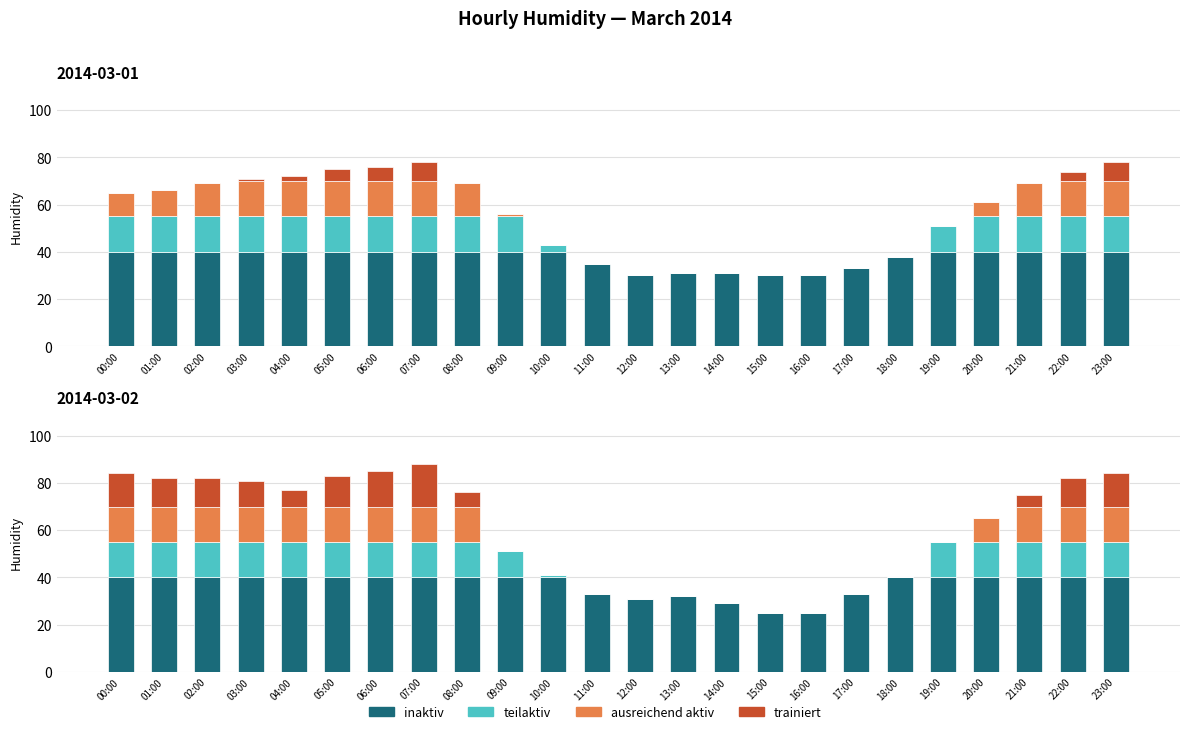

At 11:00, list the series in order from largest to smallest.

inaktiv, teilaktiv, ausreichend aktiv, trainiert